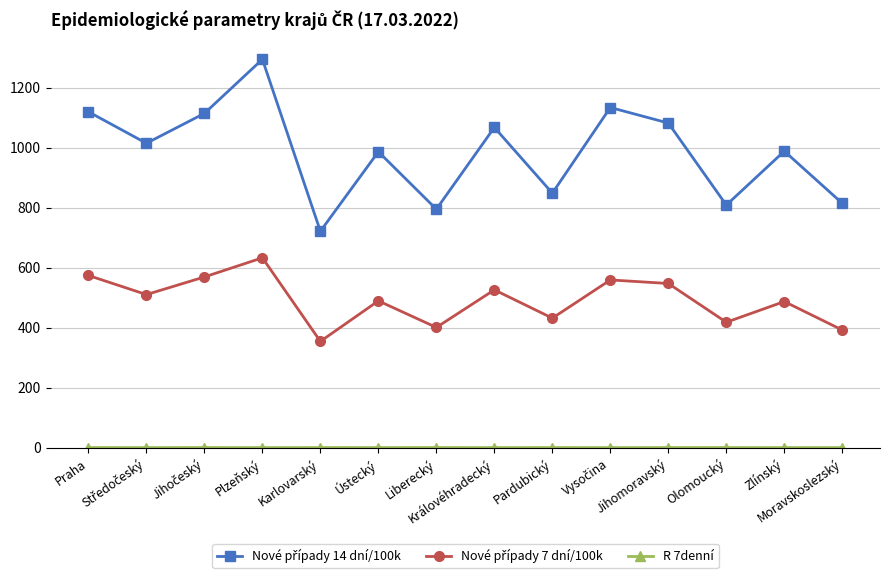

At how many categories does at least one series exceed 268?

14